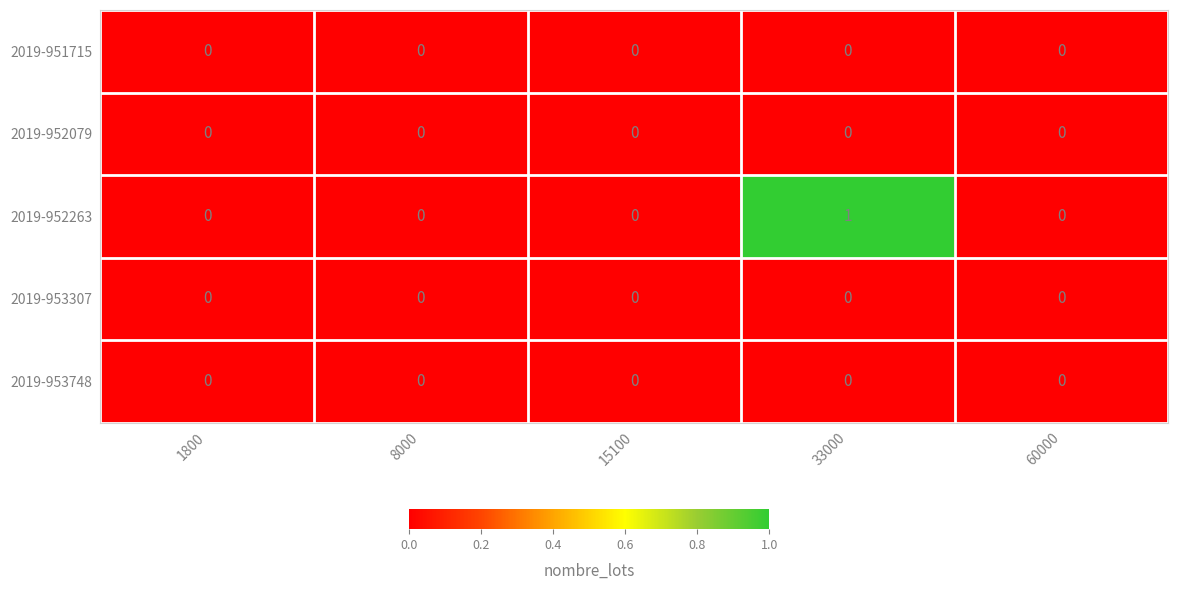

Reading left to right, what are all the values shown in this chart?

2019-951715: 0	0	0	0	0
2019-952079: 0	0	0	0	0
2019-952263: 0	0	0	1	0
2019-953307: 0	0	0	0	0
2019-953748: 0	0	0	0	0